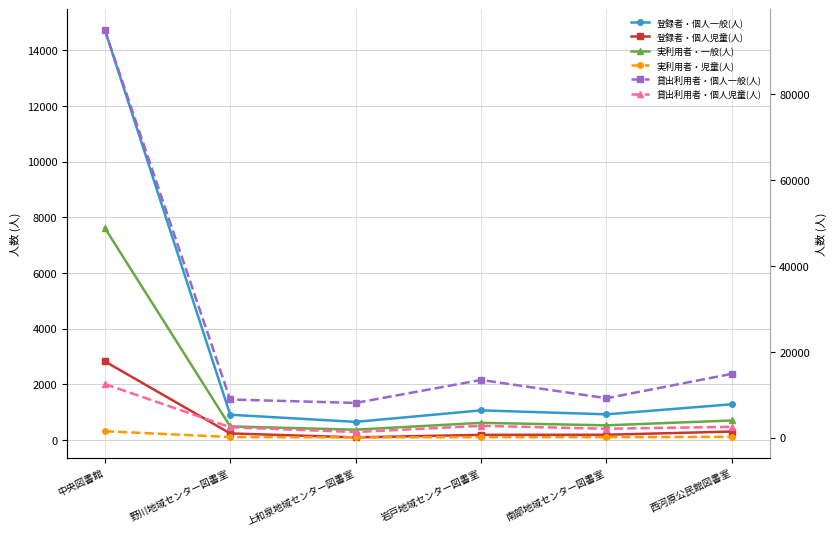

Which series has the largest total across all categories?

貸出利用者・個人一般(人)